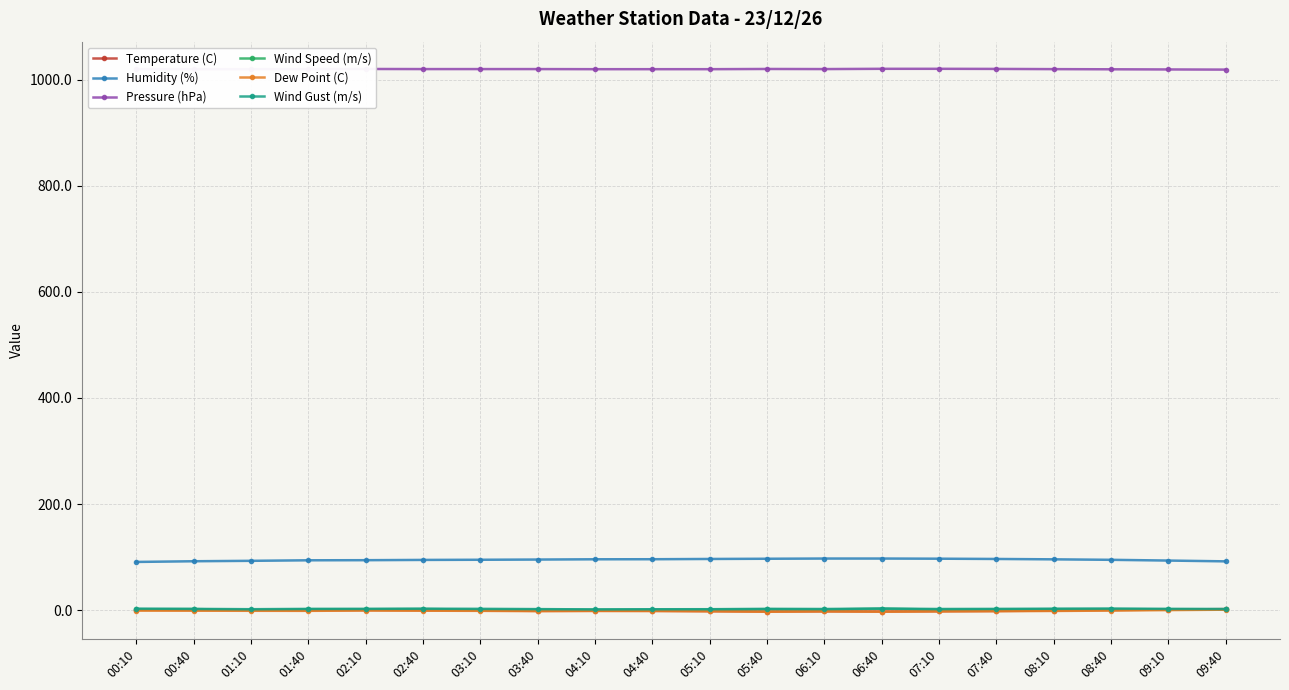

What is the difference between the Temperature (C) values at 05:40 and 06:10?

0.5